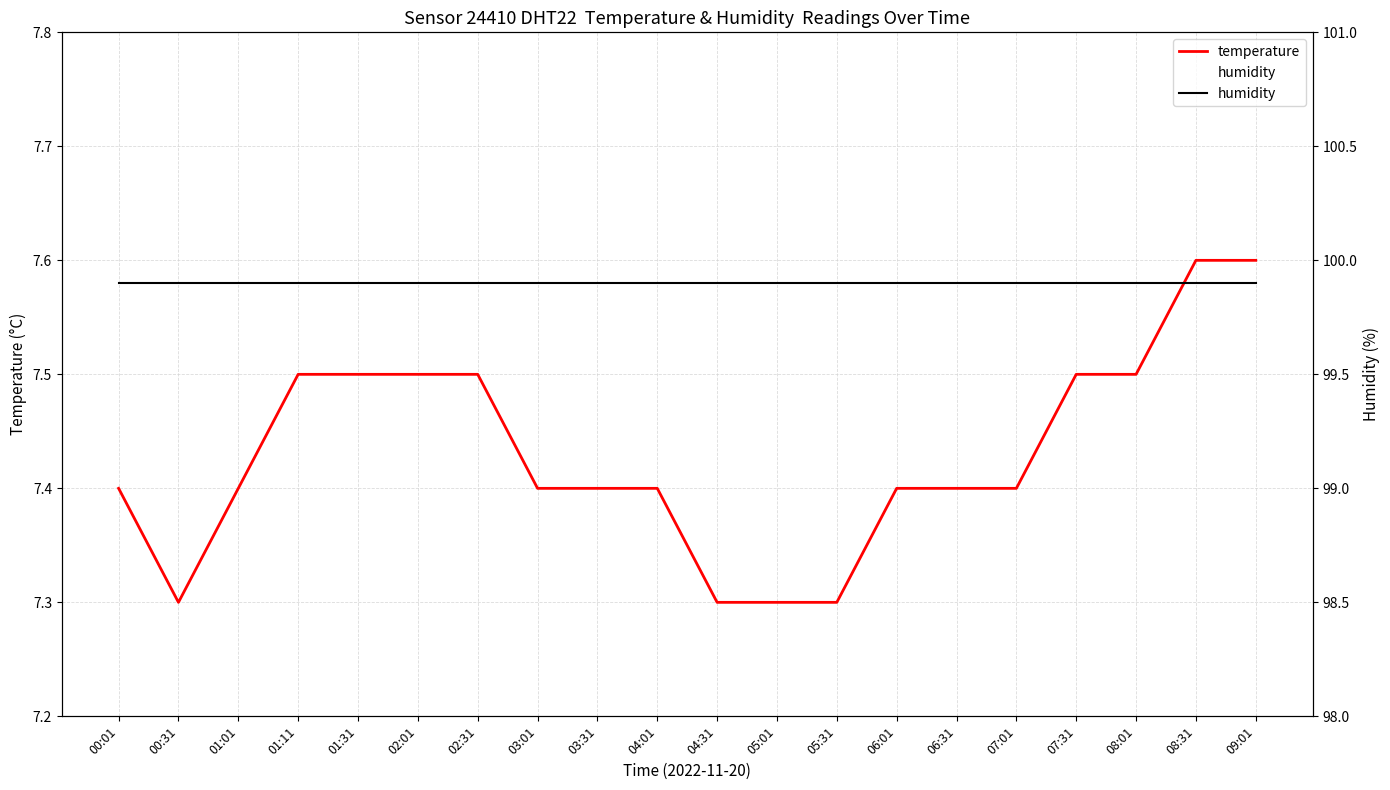

Reading right to left, transcribe all the data shown in this chart.

temperature: 09:01=7.6	08:31=7.6	08:01=7.5	07:31=7.5	07:01=7.4	06:31=7.4	06:01=7.4	05:31=7.3	05:01=7.3	04:31=7.3	04:01=7.4	03:31=7.4	03:01=7.4	02:31=7.5	02:01=7.5	01:31=7.5	01:11=7.5	01:01=7.4	00:31=7.3	00:01=7.4
humidity: 09:01=99.9	08:31=99.9	08:01=99.9	07:31=99.9	07:01=99.9	06:31=99.9	06:01=99.9	05:31=99.9	05:01=99.9	04:31=99.9	04:01=99.9	03:31=99.9	03:01=99.9	02:31=99.9	02:01=99.9	01:31=99.9	01:11=99.9	01:01=99.9	00:31=99.9	00:01=99.9